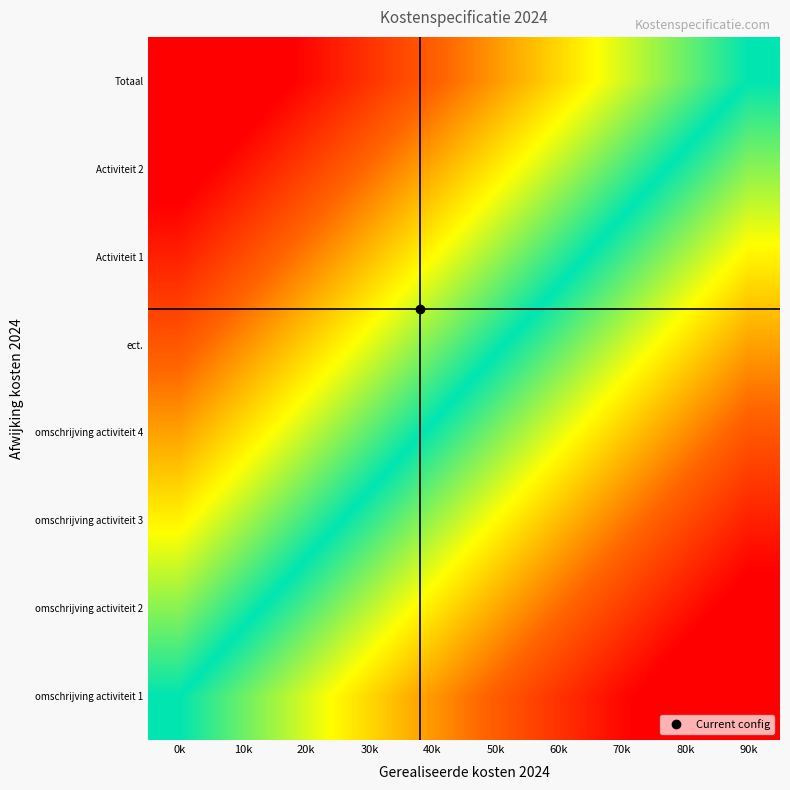

Reading left to right, transcribe all the data shown in this chart.

omschrijving activiteit 1: 0k=0.0	10k=0.1	20k=0.2	30k=0.3	40k=0.4	50k=0.6	60k=0.7	70k=0.8	80k=0.9	90k=1.0
omschrijving activiteit 2: 0k=-0.1	10k=-0.0	20k=0.1	30k=0.2	40k=0.3	50k=0.4	60k=0.5	70k=0.6	80k=0.7	90k=0.9
omschrijving activiteit 3: 0k=-0.3	10k=-0.2	20k=-0.1	30k=0.0	40k=0.2	50k=0.3	60k=0.4	70k=0.5	80k=0.6	90k=0.7
omschrijving activiteit 4: 0k=-0.4	10k=-0.3	20k=-0.2	30k=-0.1	40k=0.0	50k=0.1	60k=0.2	70k=0.3	80k=0.5	90k=0.6
ect.: 0k=-0.6	10k=-0.5	20k=-0.3	30k=-0.2	40k=-0.1	50k=-0.0	60k=0.1	70k=0.2	80k=0.3	90k=0.4
Activiteit 1: 0k=-0.7	10k=-0.6	20k=-0.5	30k=-0.4	40k=-0.3	50k=-0.2	60k=-0.0	70k=0.1	80k=0.2	90k=0.3
Activiteit 2: 0k=-0.9	10k=-0.7	20k=-0.6	30k=-0.5	40k=-0.4	50k=-0.3	60k=-0.2	70k=-0.1	80k=0.0	90k=0.1
Totaal: 0k=-1.0	10k=-0.9	20k=-0.8	30k=-0.7	40k=-0.6	50k=-0.4	60k=-0.3	70k=-0.2	80k=-0.1	90k=0.0